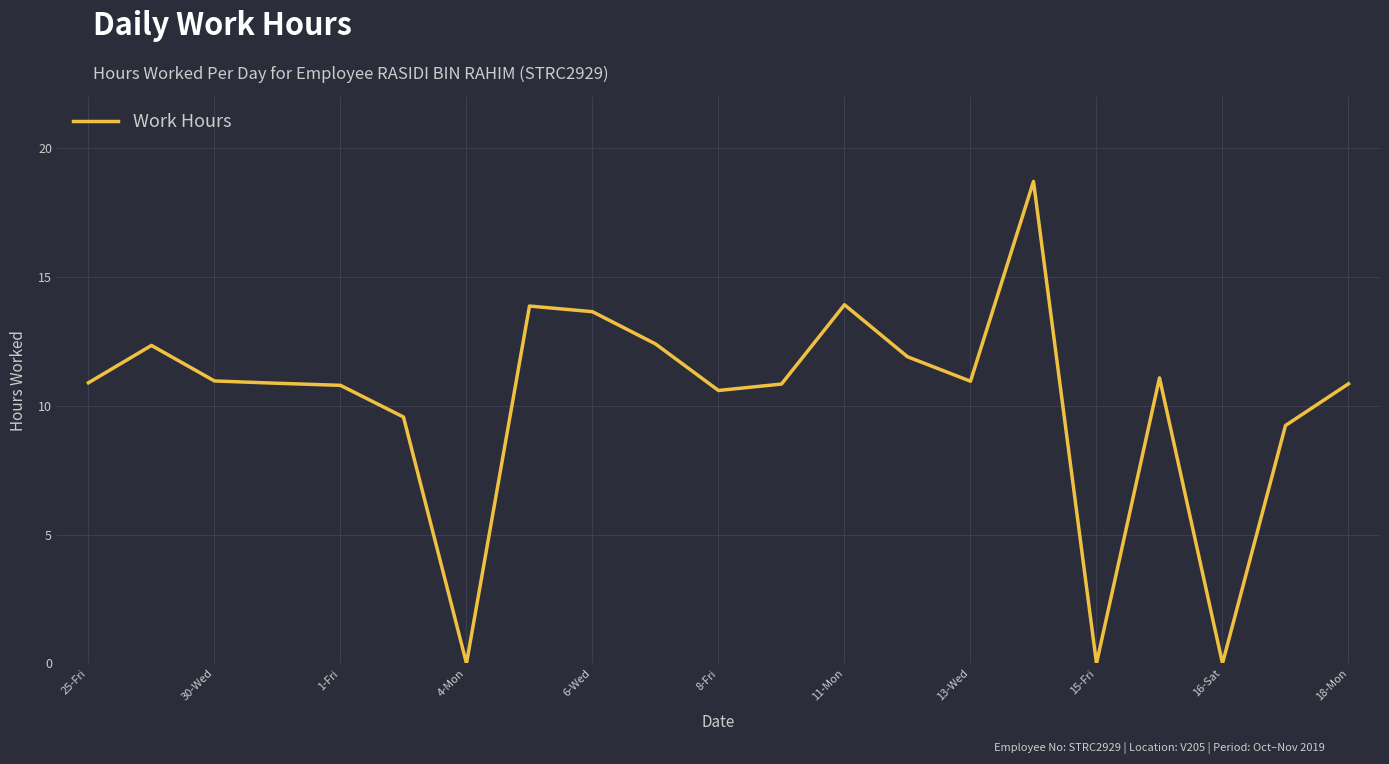

What is the difference between the maximum and minimum values?

18.7